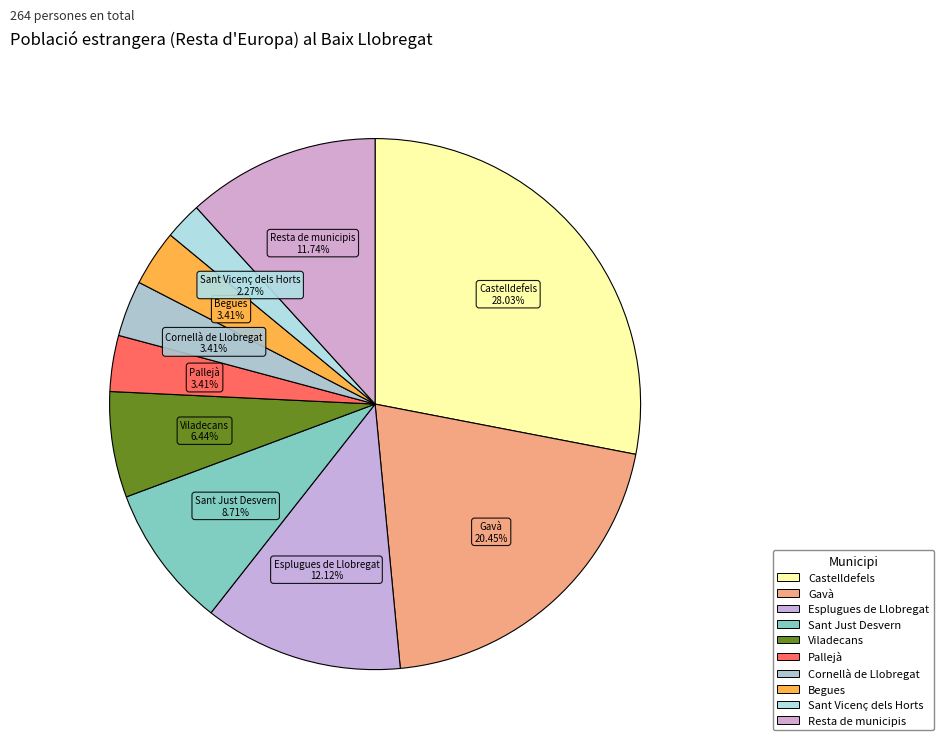

How much of the chart is everything except Sant Just Desvern?

91.3%